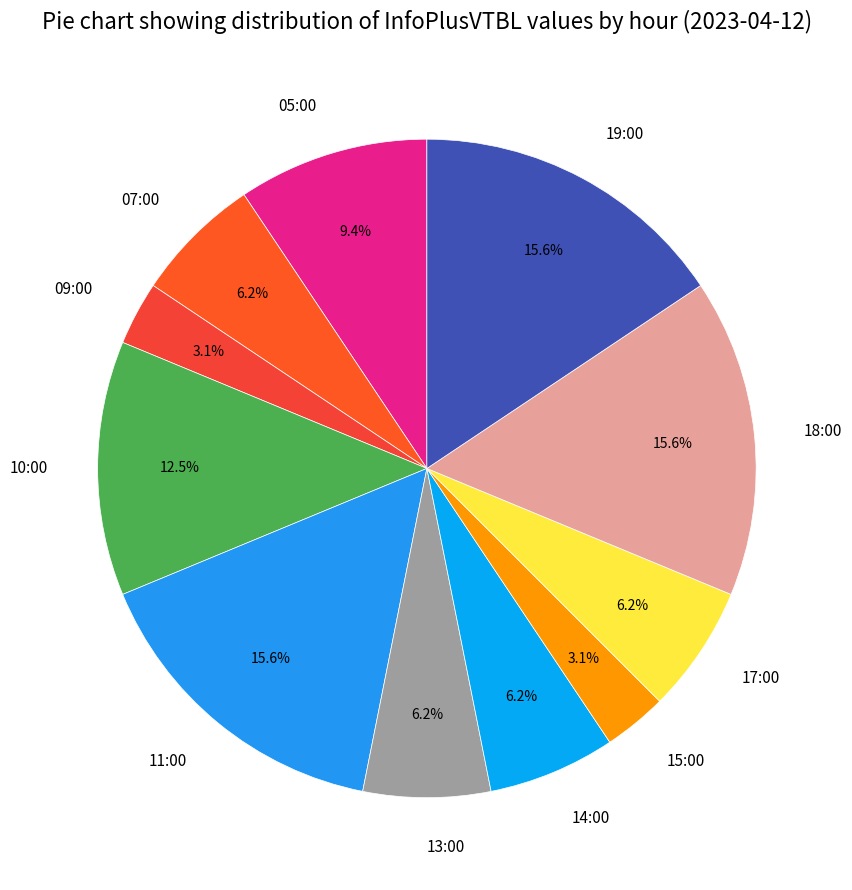

Does 13:00 account for over 50% of the chart?

No